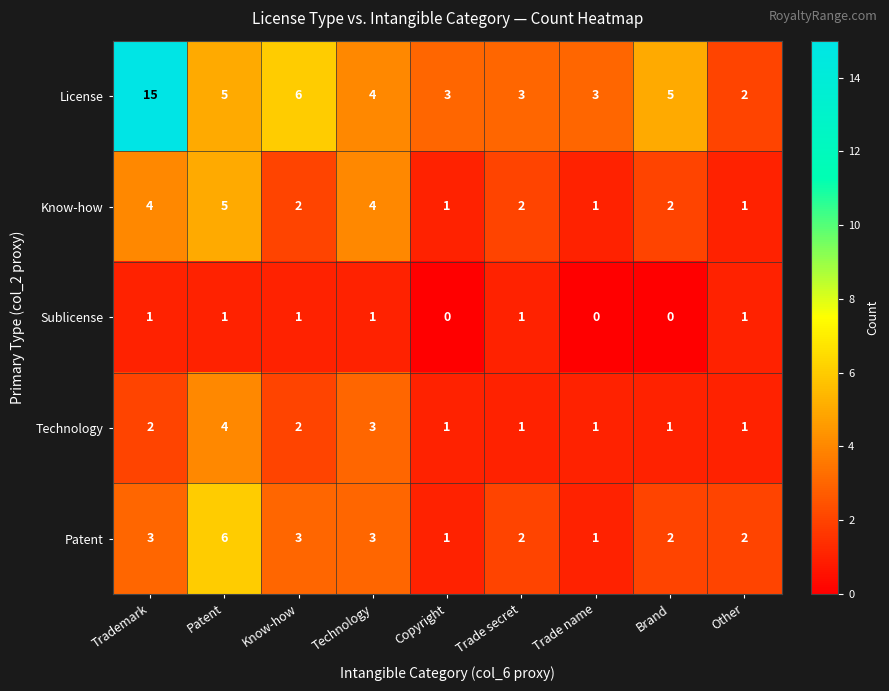

Count the number of categories in the chart.

9